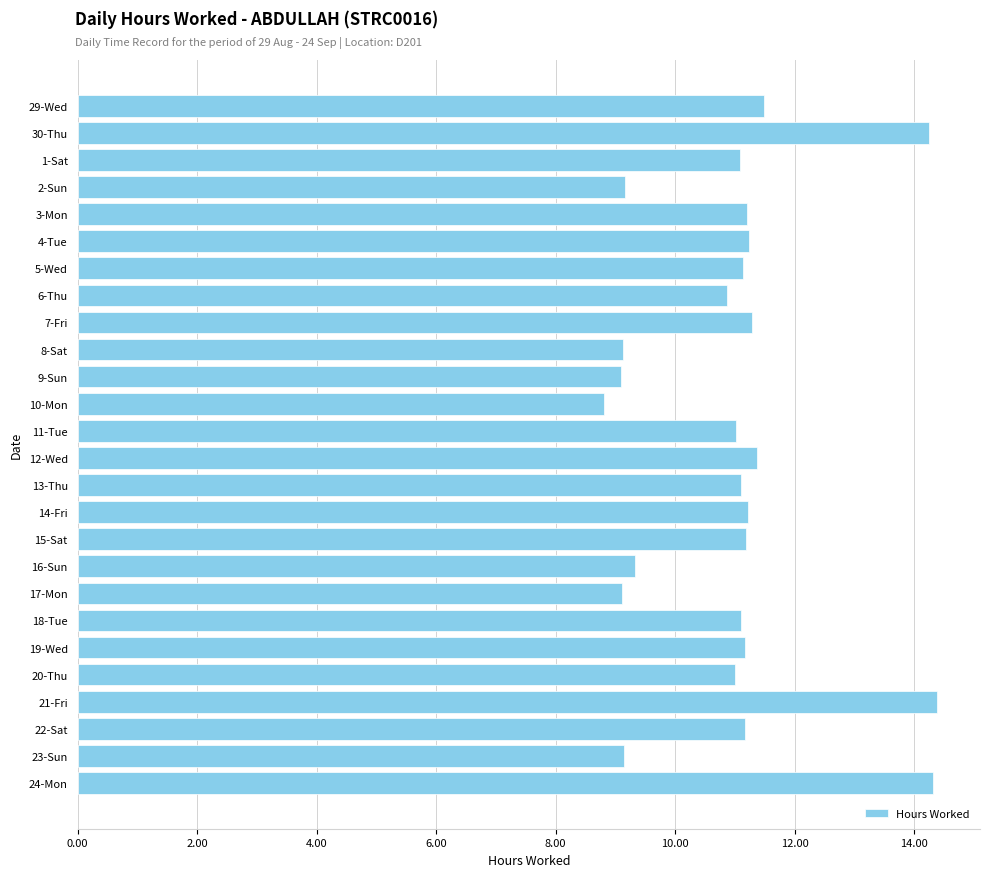

The chart shows a value of 3.5 at 9-Sun. True or false?

False